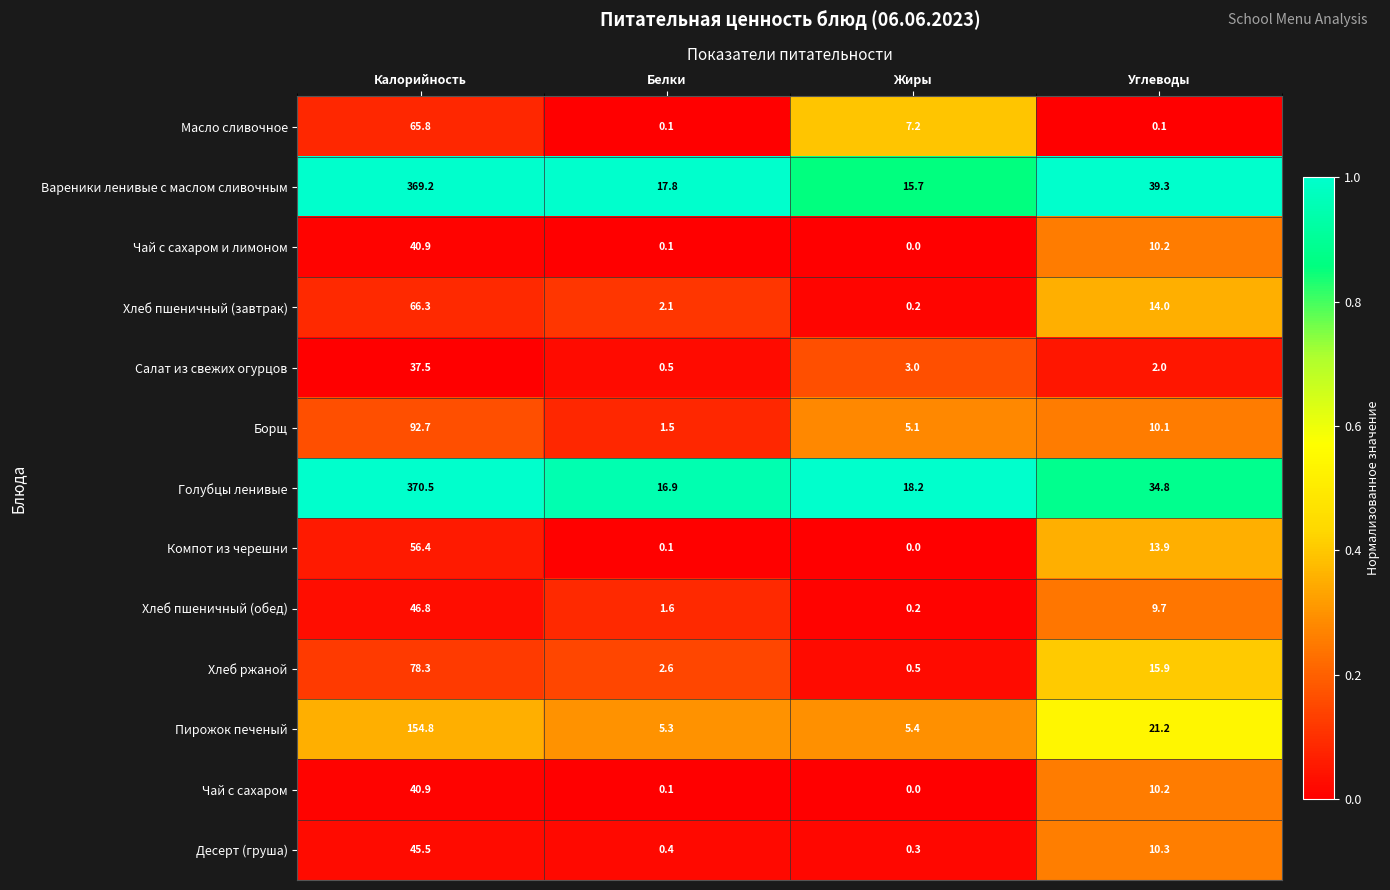

The Голубцы ленивые series shows 12.0 at Жиры. True or false?

False